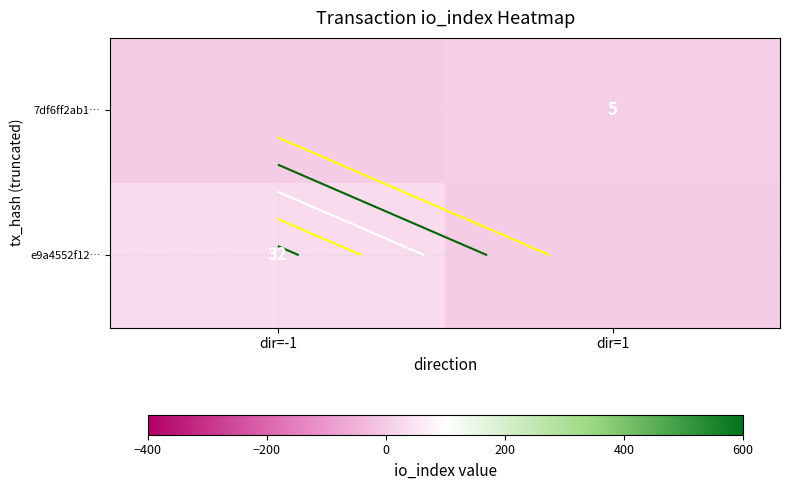

Read the e9a4552f12… value at dir=-1.

32